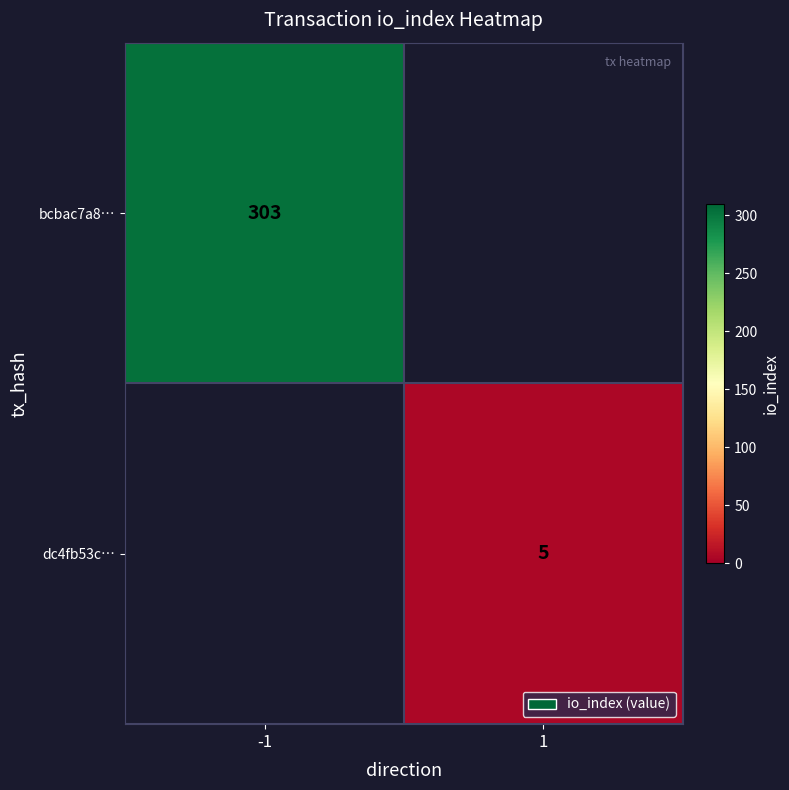

True or false: bcbac7a8… has a value of 153 at -1.

False